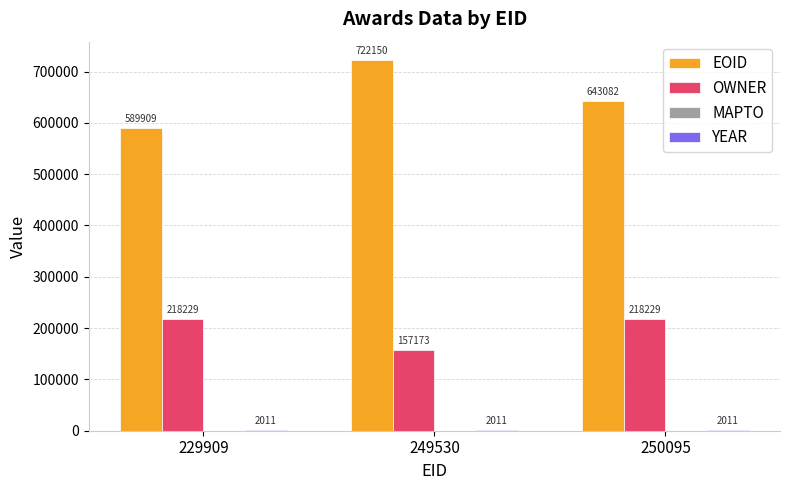

Which category has the highest value across all series?

249530